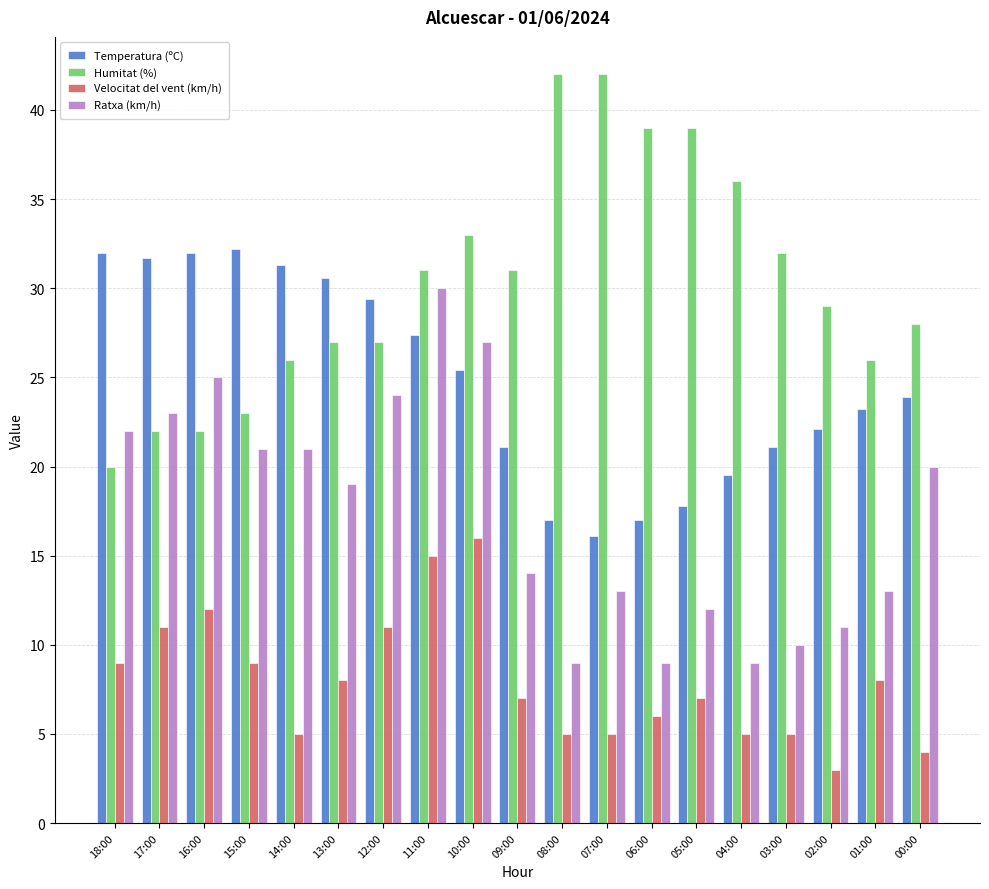

The Ratxa (km/h) series shows 21.0 at 14:00. True or false?

True